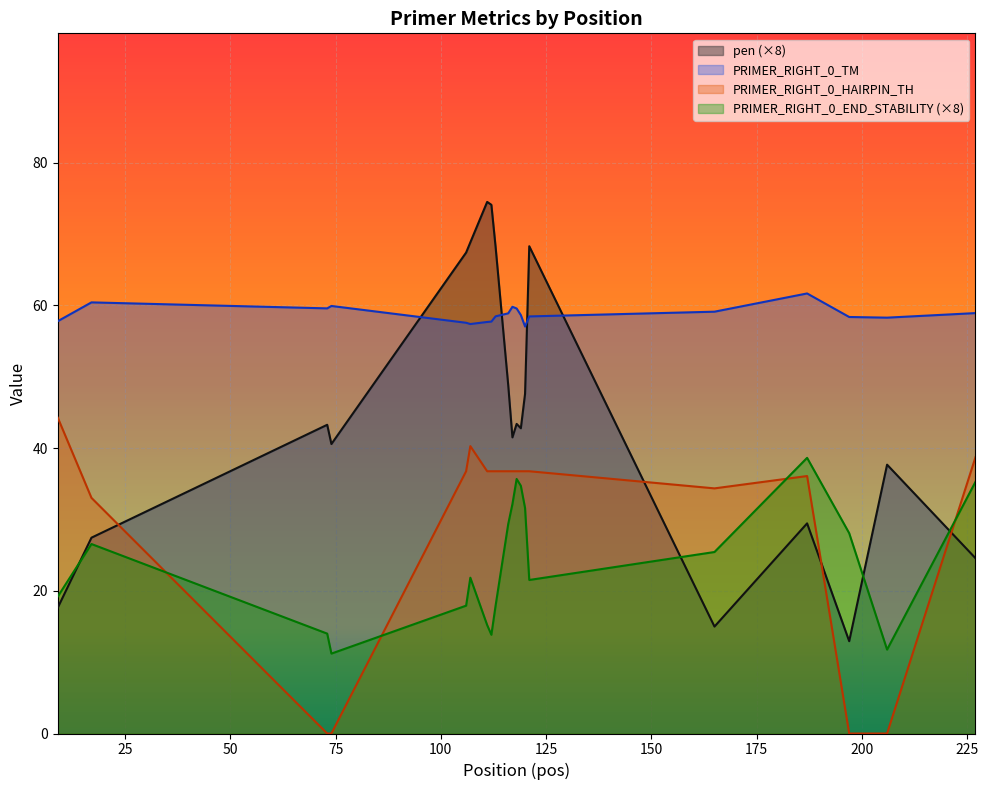

The PRIMER_RIGHT_0_HAIRPIN_TH series shows 44.3 at 9. True or false?

True